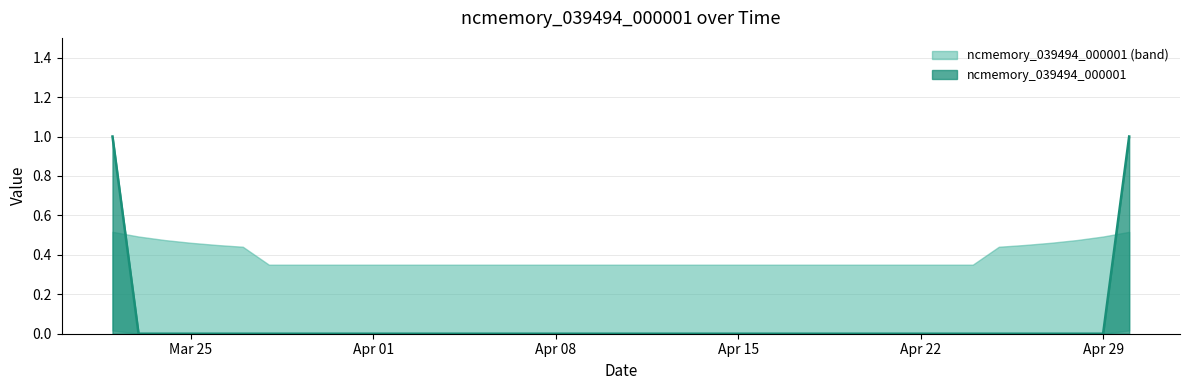

How many lines are shown in the chart?

1